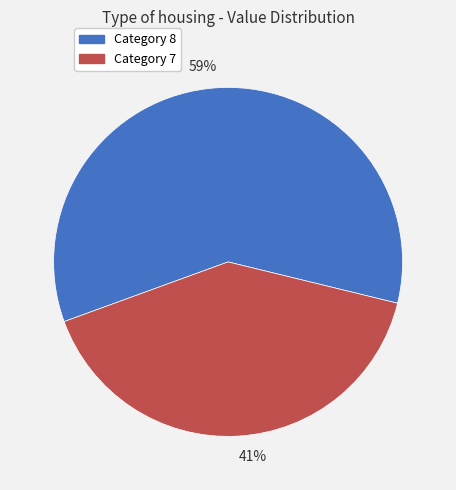

Do 41% and 59% together represent more than half of the pie?

Yes